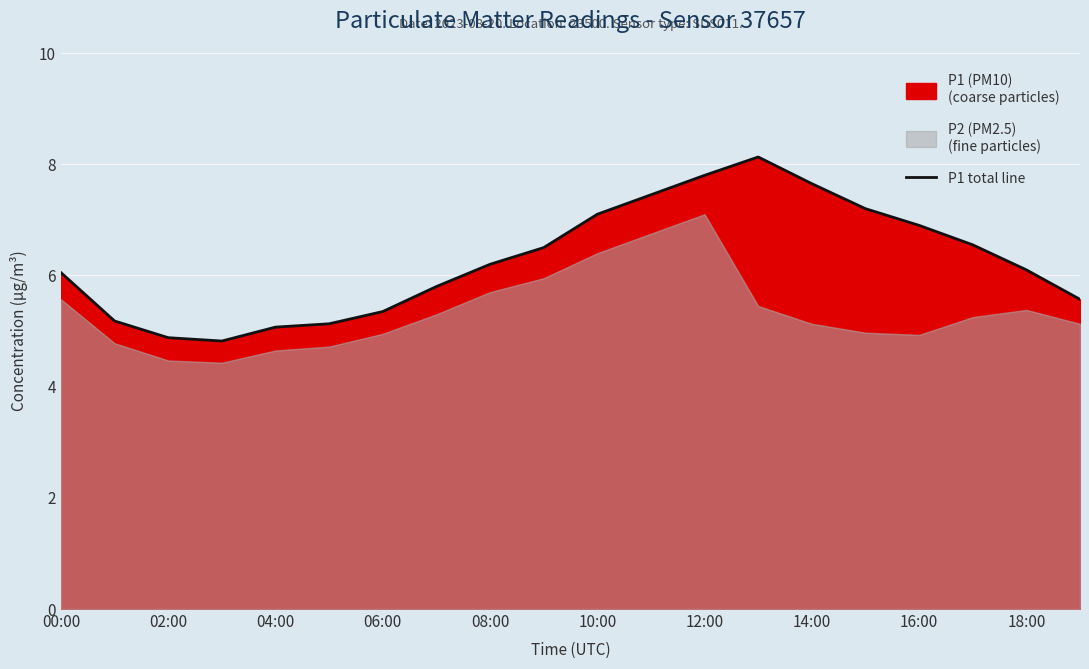

How many lines are shown in the chart?

1